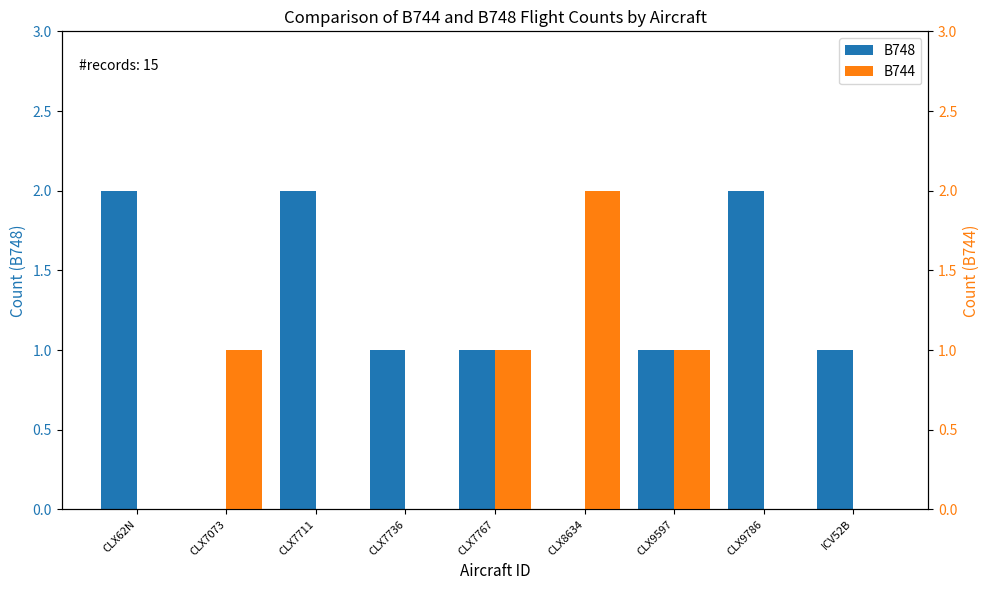

What is the label of the 7th bar from the left?

CLX9597